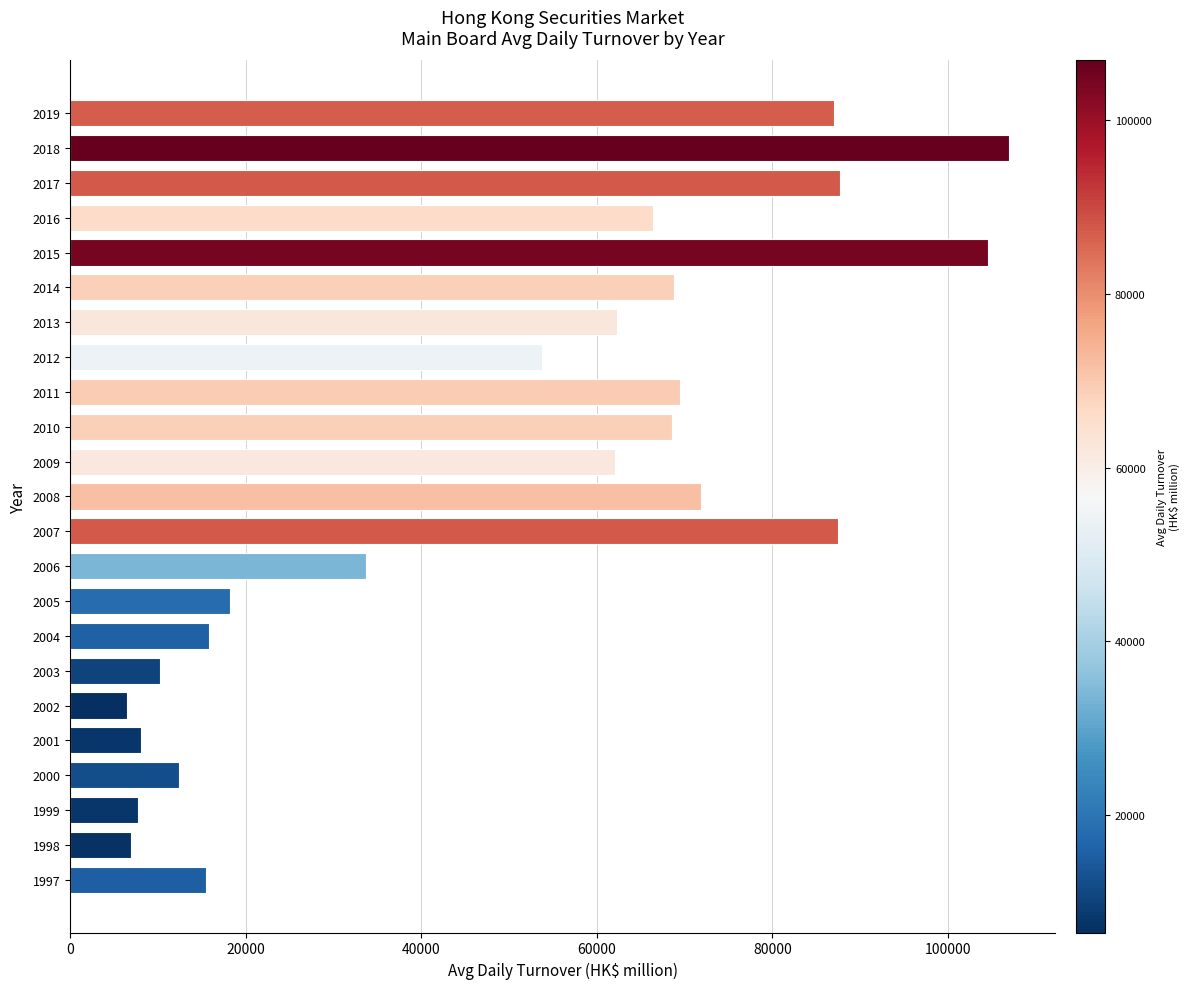

The value at 2013 is 62237. True or false?

True